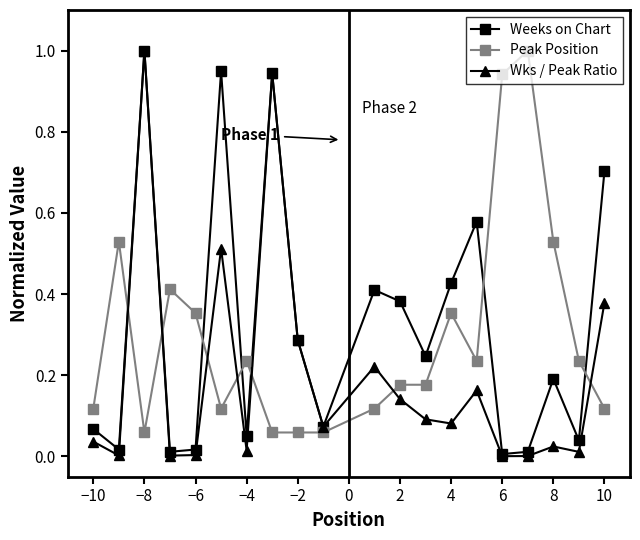

Which series has the largest total across all categories?

Weeks on Chart